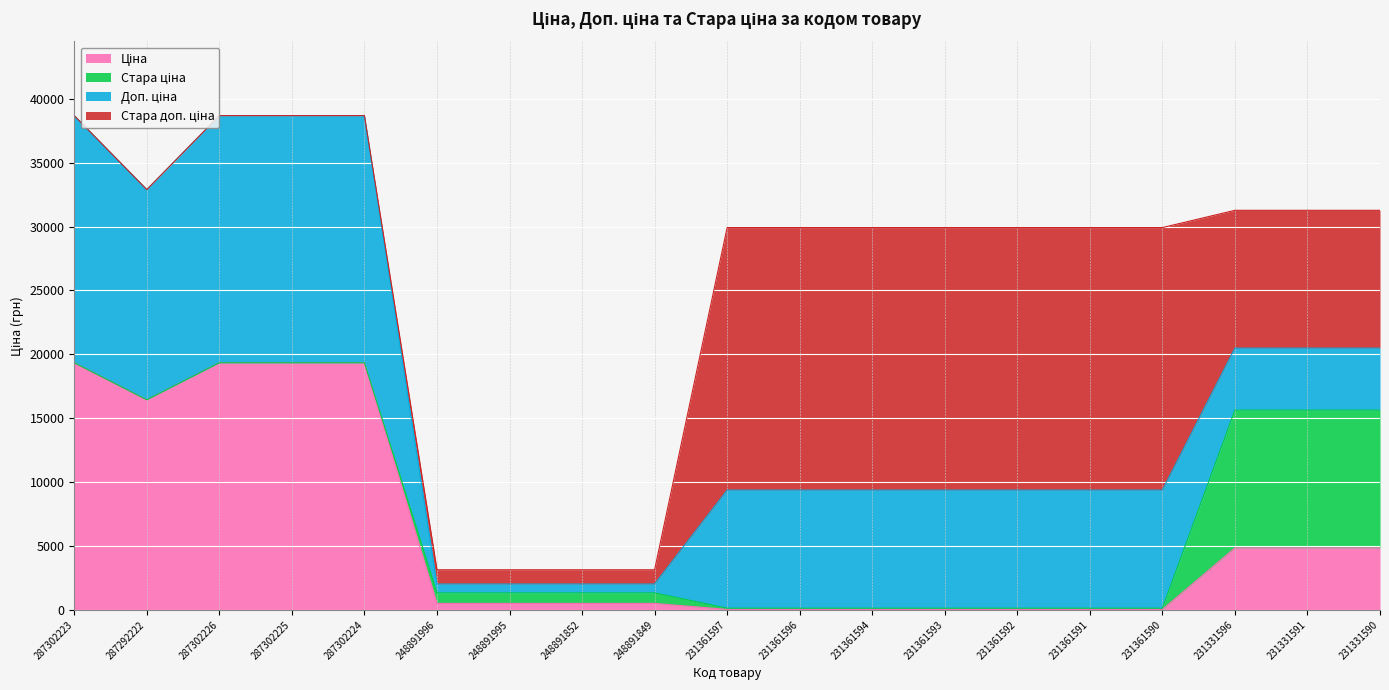

Between which two adjacent categories do Ціна and Доп. ціна first intersect?

231361590 and 231331596